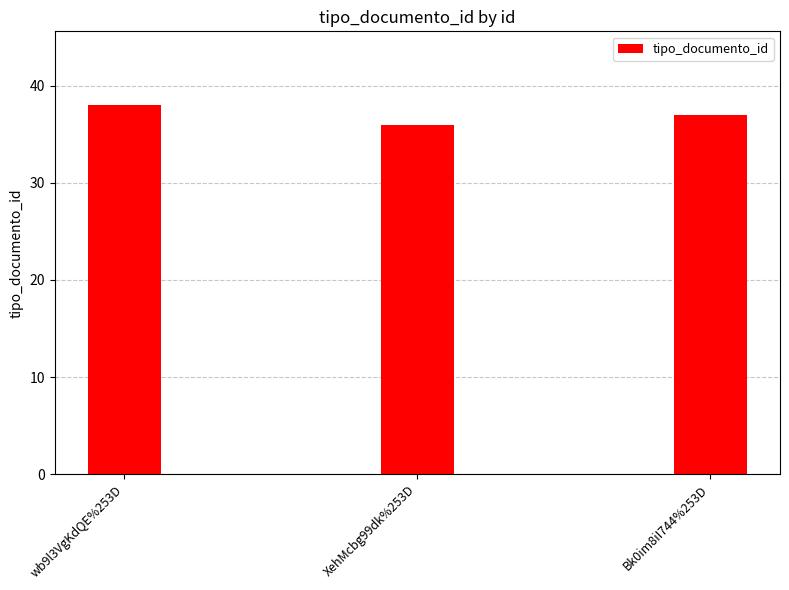

How many categories are shown in the chart?

3